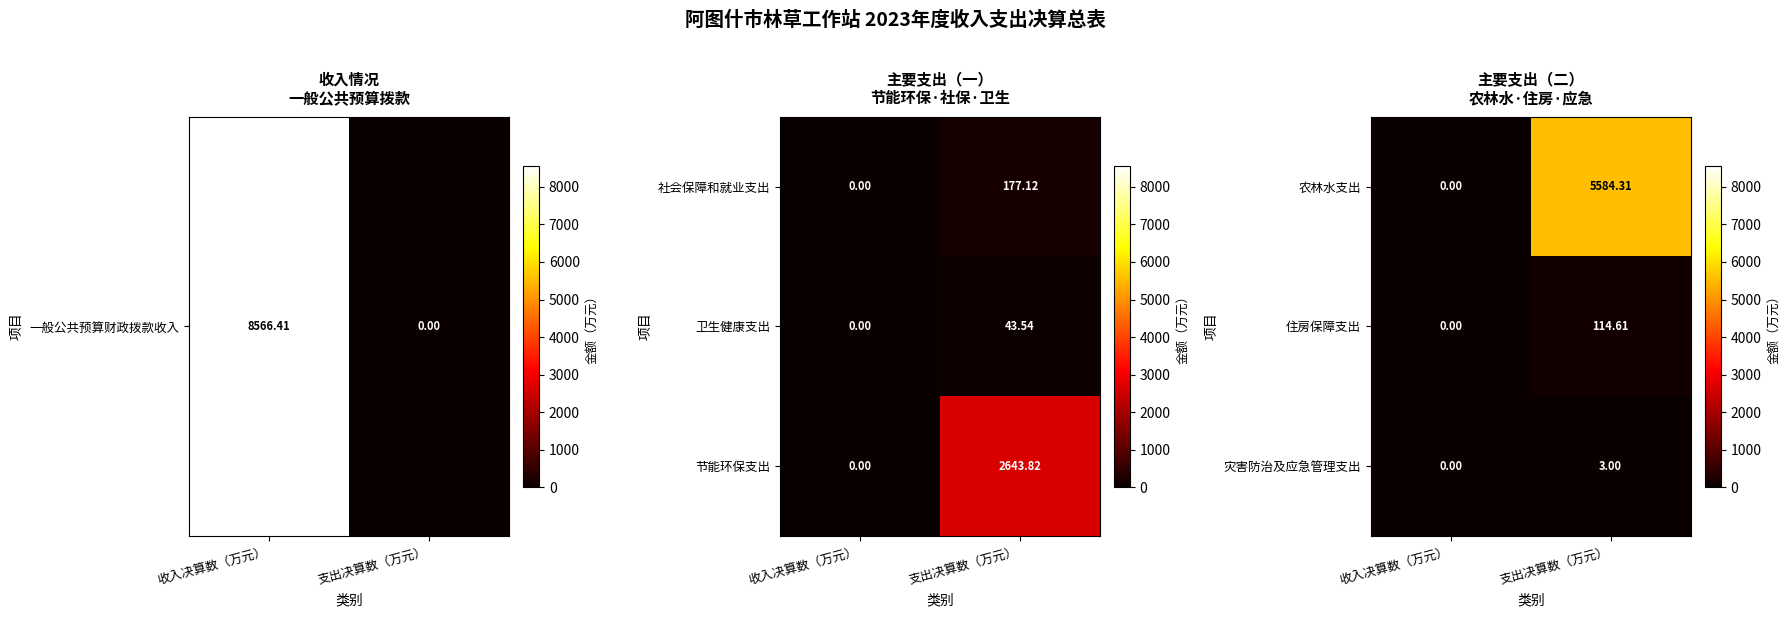

Where is 灾害防治及应急管理支出 nearest to the value 1?

收入决算数（万元）